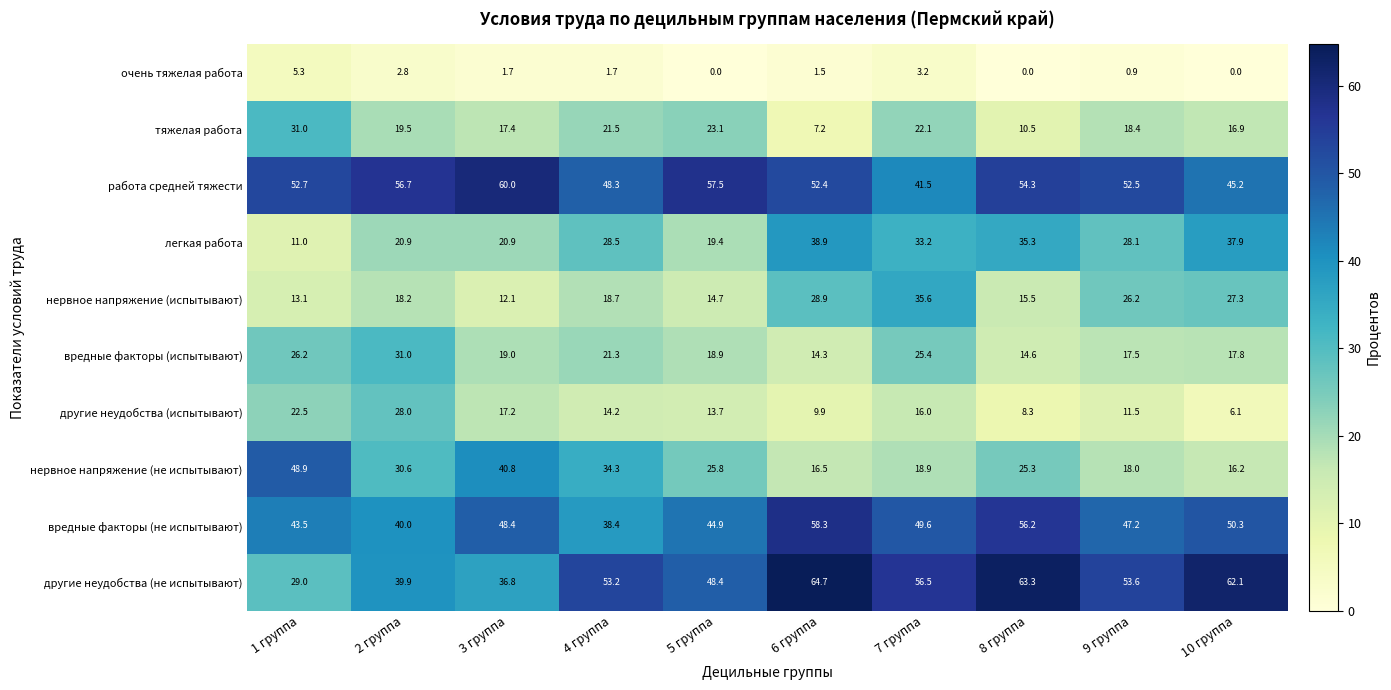

What is the total value across all series at 7 группа?

302.0